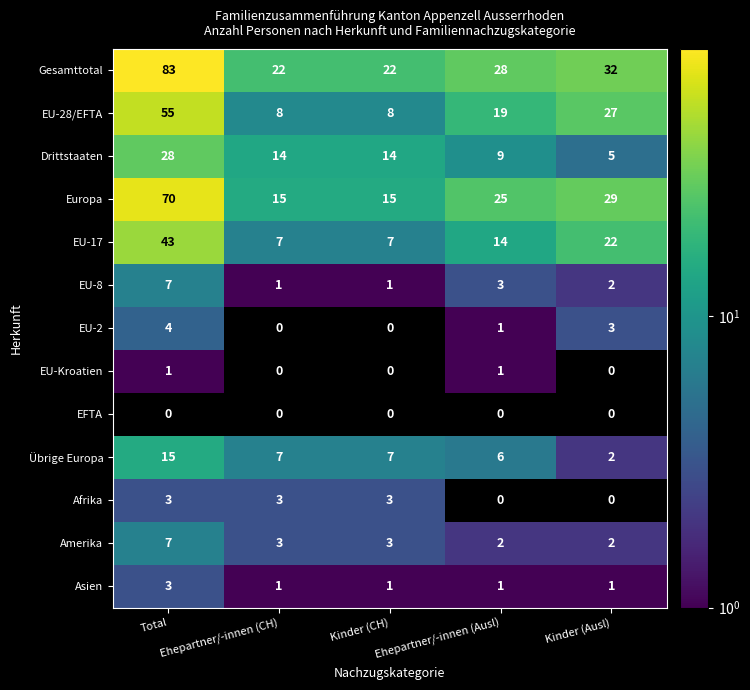

At how many categories does at least one series exceed 34?

1